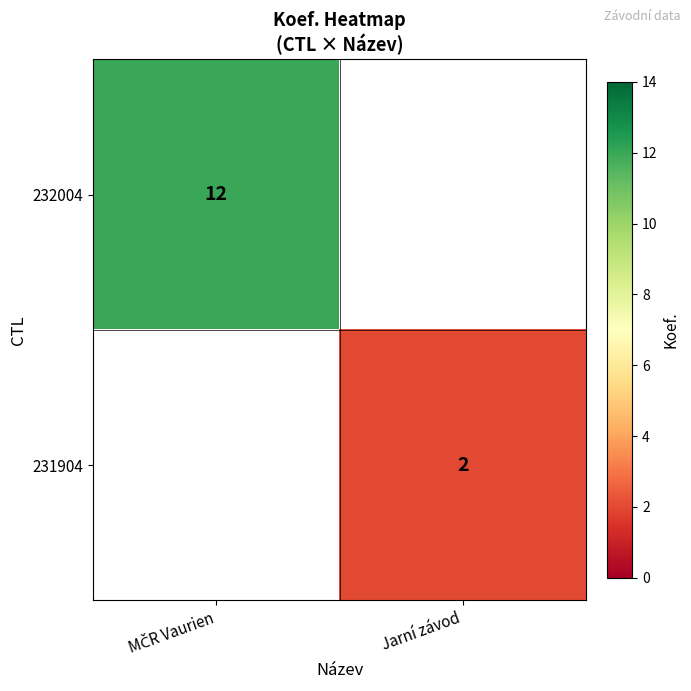

At how many categories does at least one series exceed 6?

1